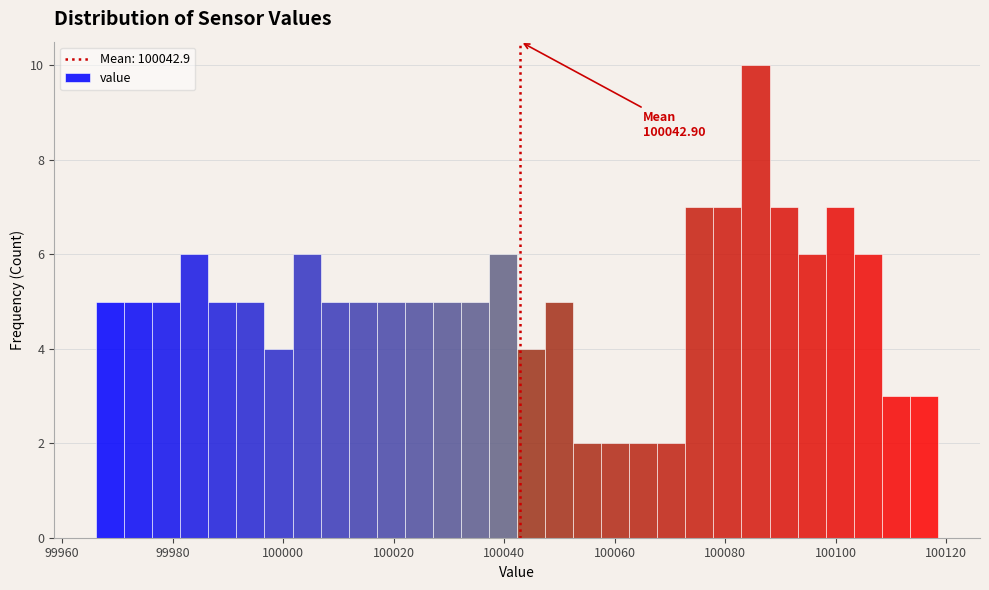

Around what value on the x-axis is the tallest bar? Give the approximate position of its centre, as read against the axis.

100086